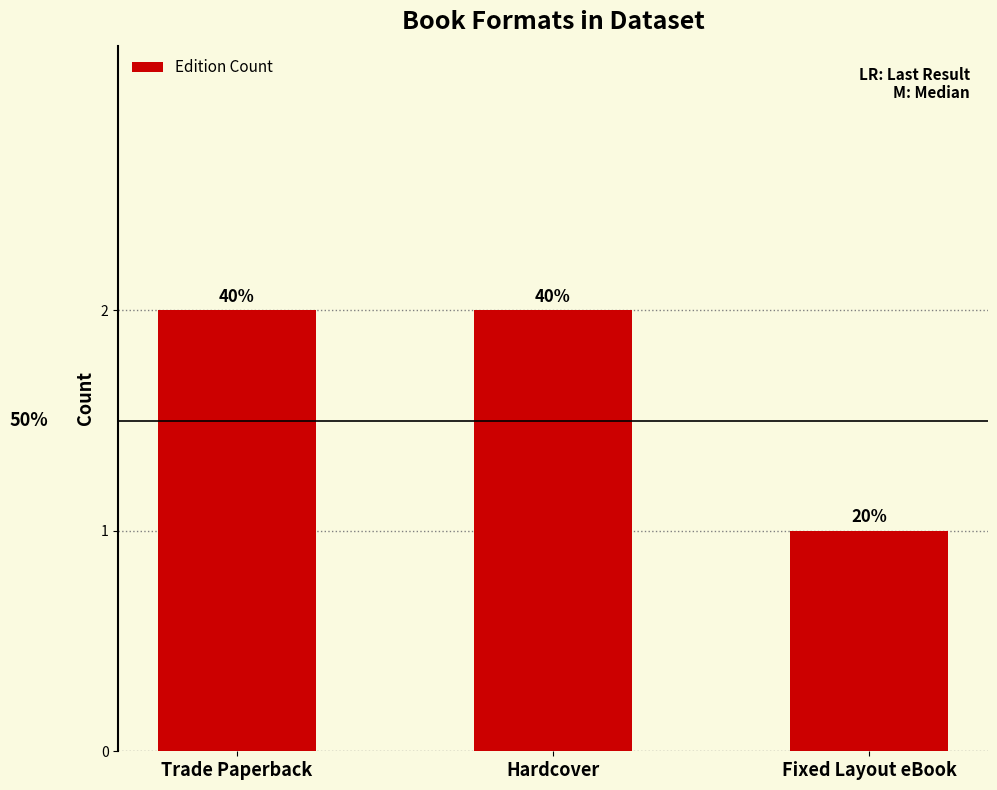

How many series are shown in this chart?

1